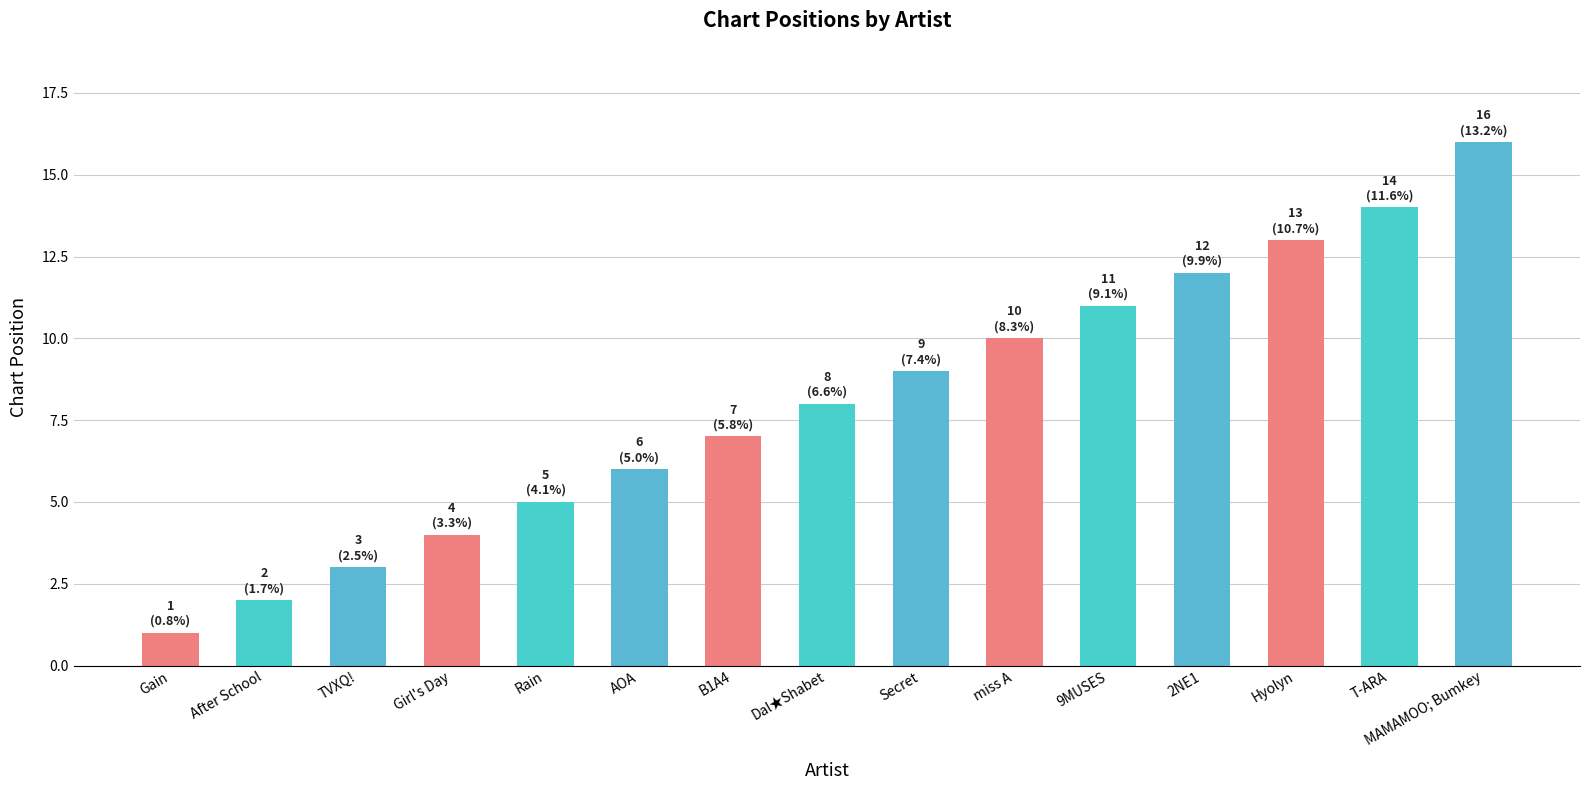

Rank the categories by value from lowest to highest.

Gain, After School, TVXQ!, Girl's Day, Rain, AOA, B1A4, Dal★Shabet, Secret, miss A, 9MUSES, 2NE1, Hyolyn, T-ARA, MAMAMOO; Bumkey